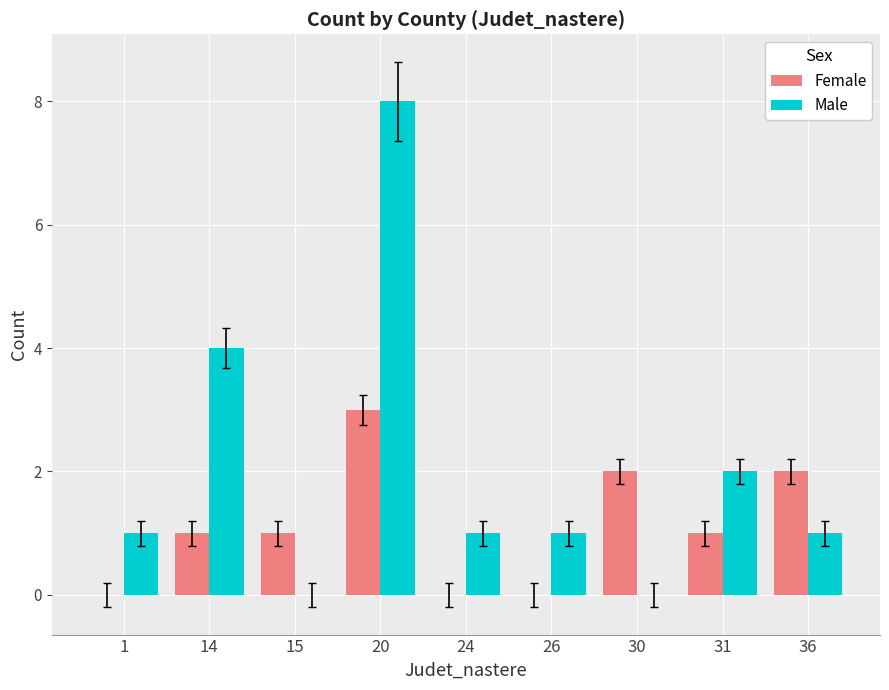

What is the total value across all series at 14?

5